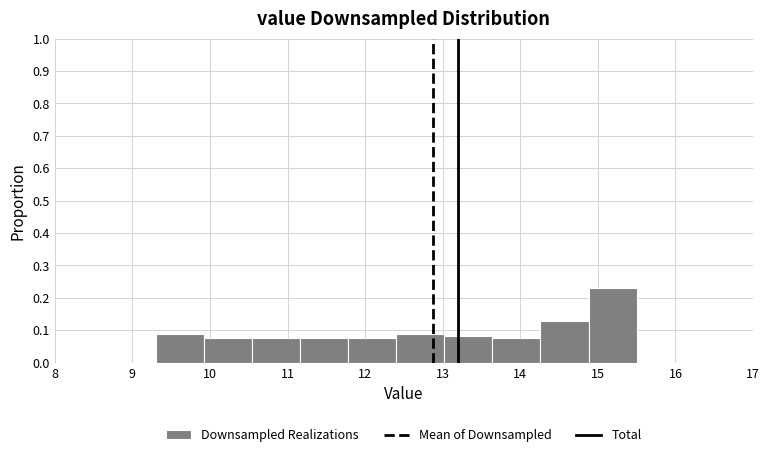

Which range on the x-axis has the tallest bar?

14.88 to 15.50